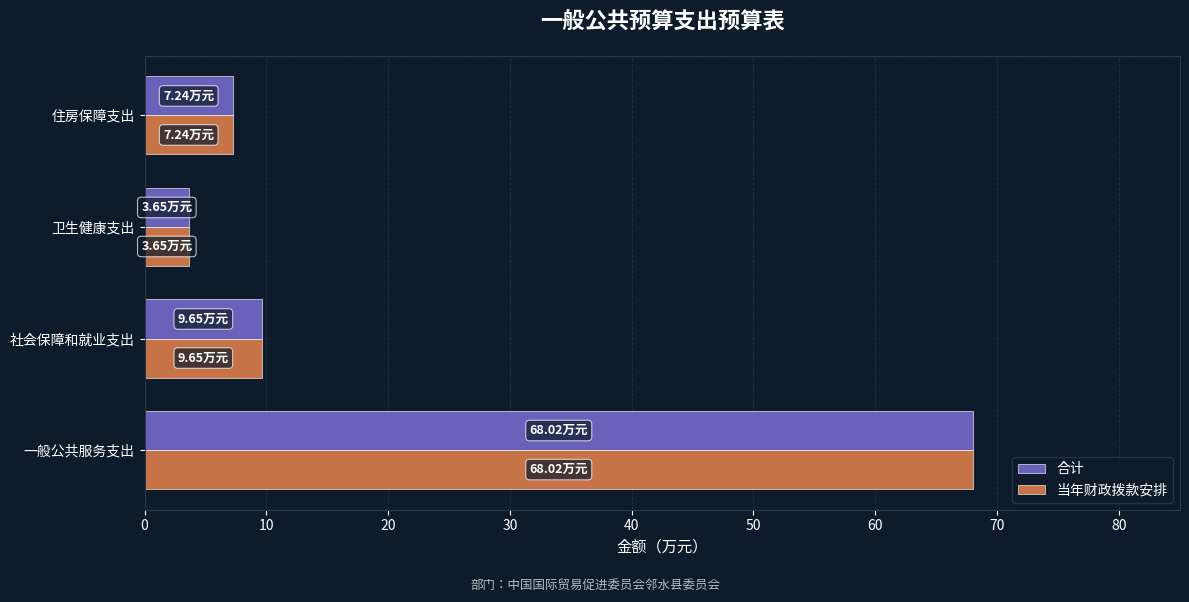

Which category has the highest value in the 当年财政拨款安排 series?

一般公共服务支出